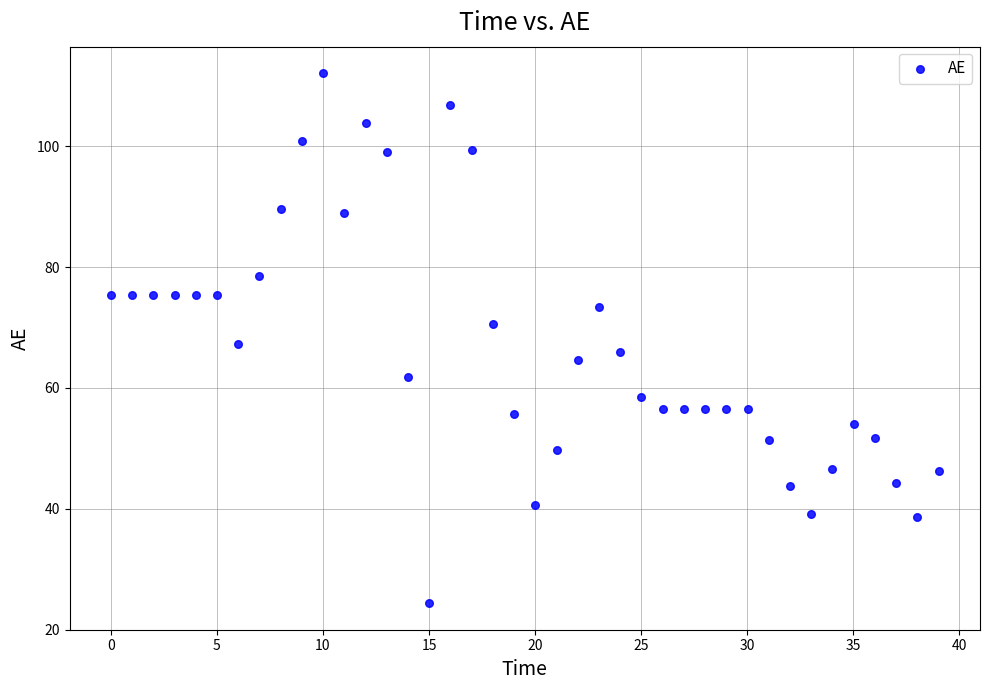

What is the range of X values (max minus min)?

39.0